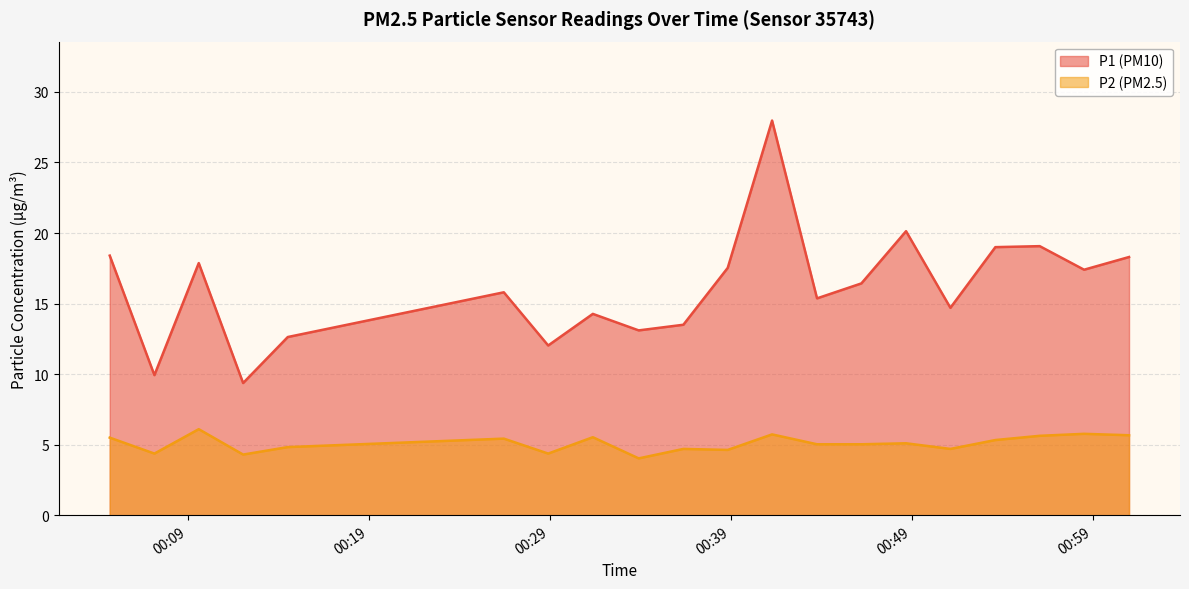

What is the average value of the P2 series?

5.1